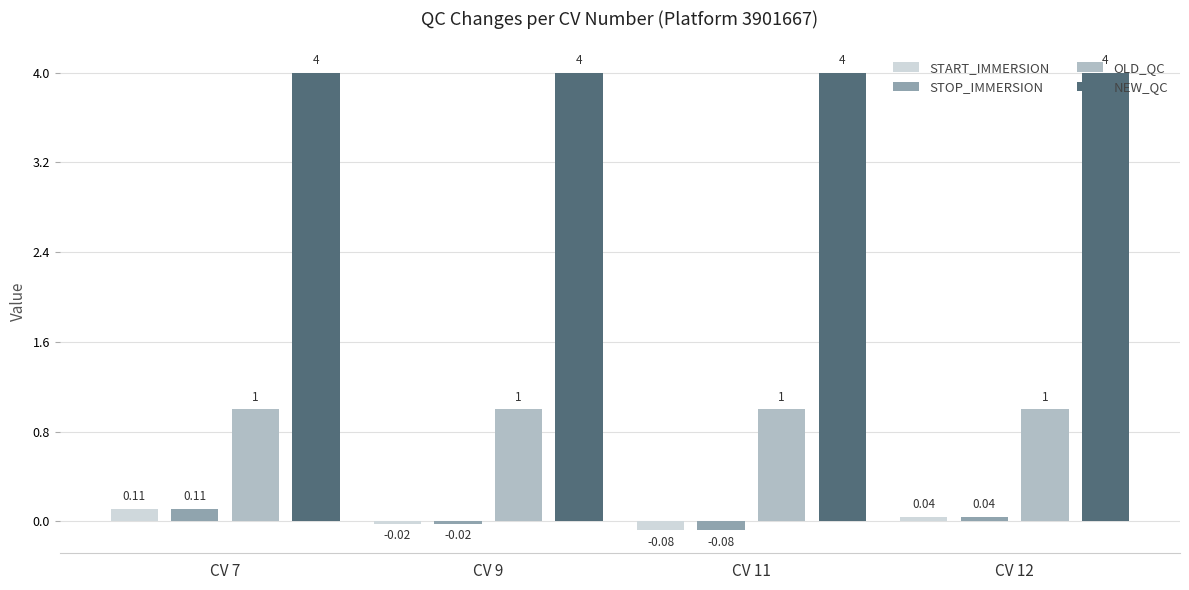

True or false: OLD_QC has a value of 0.5 at CV 11.

False